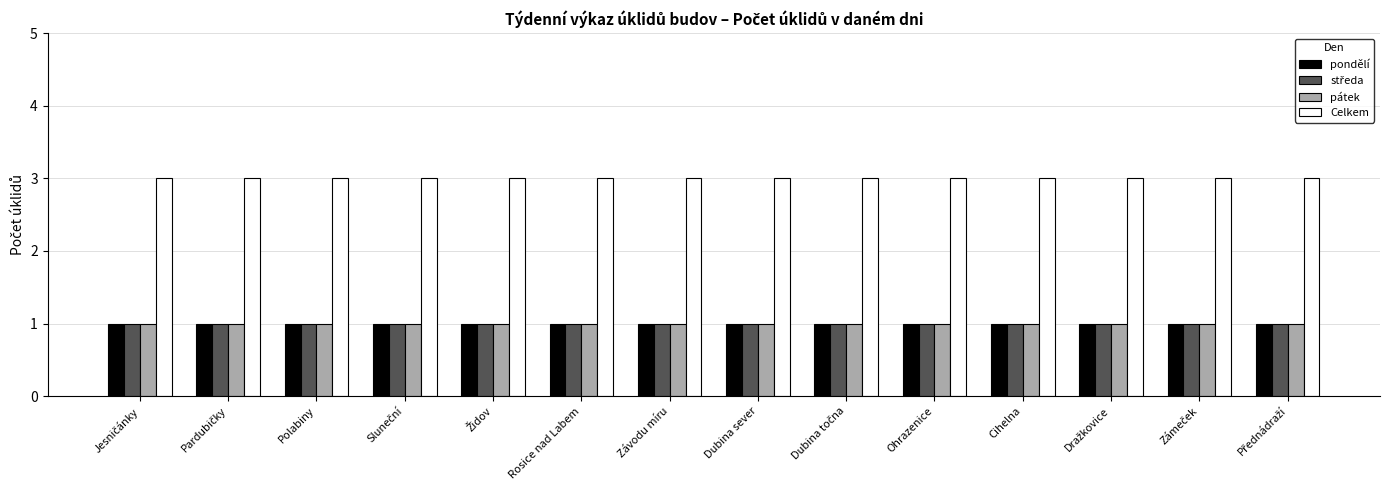

Which series has the largest total across all categories?

Celkem